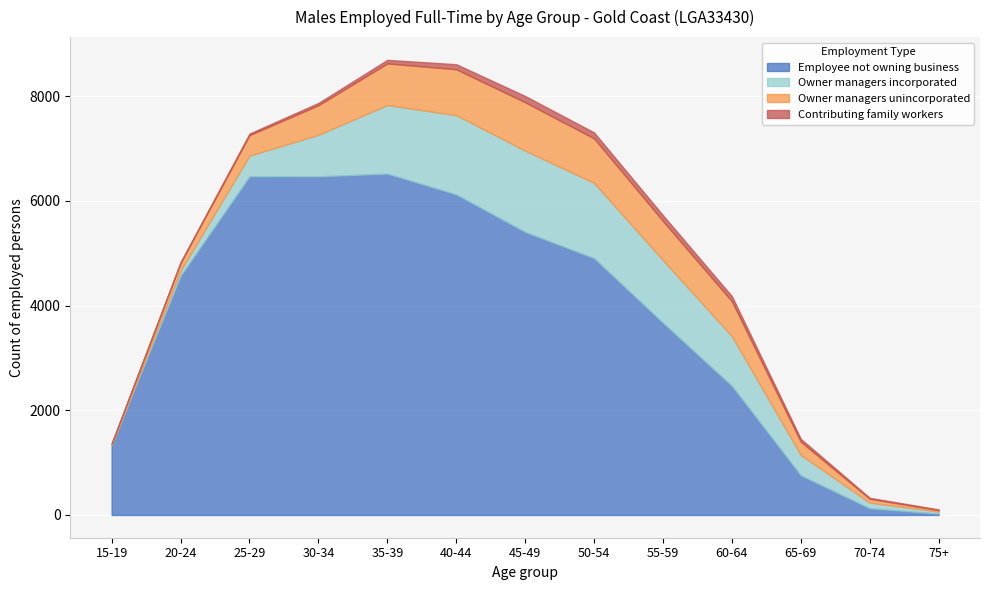

How many times do Owner managers incorporated and Contributing family workers cross each other?

1